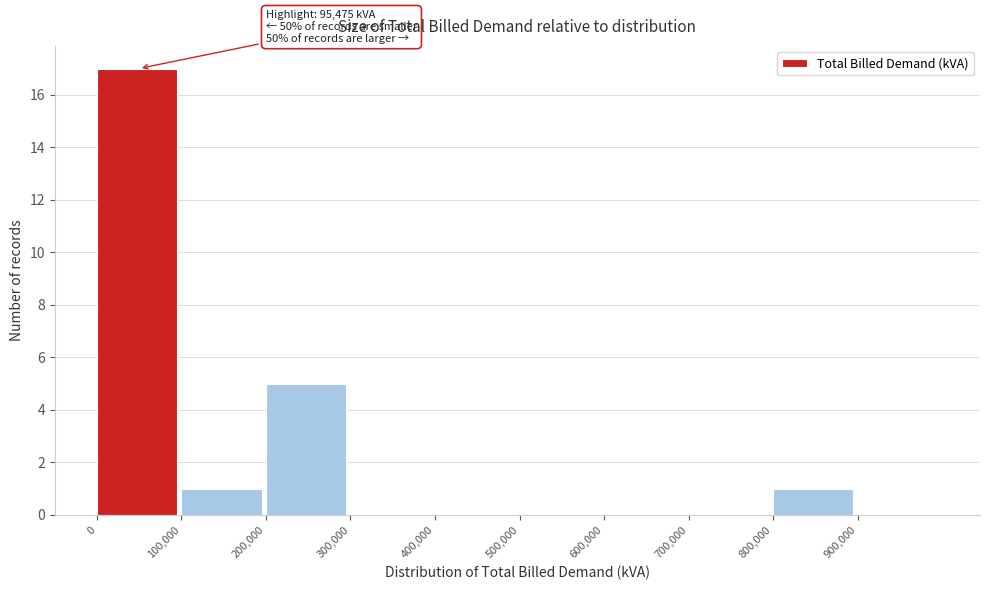

Over which range of the x-axis is the bar tallest?

0 to 100000